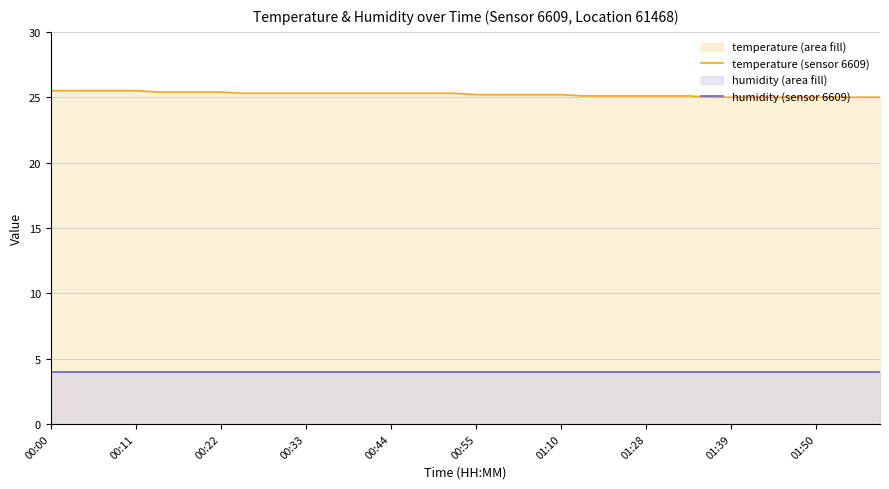

How many distinct data groups are displayed?

2